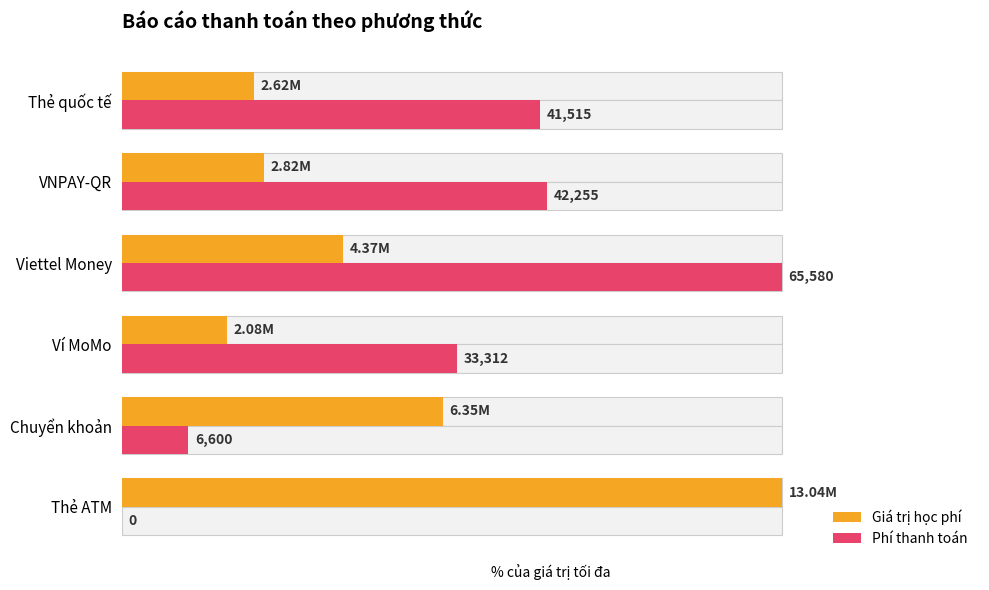

Reading right to left, extract all data points from this chart.

Giá trị học phí: 20.1	21.6	33.5	16.0	48.7	100.0
Phí thanh toán: 63.3	64.4	100.0	50.8	10.1	0.0